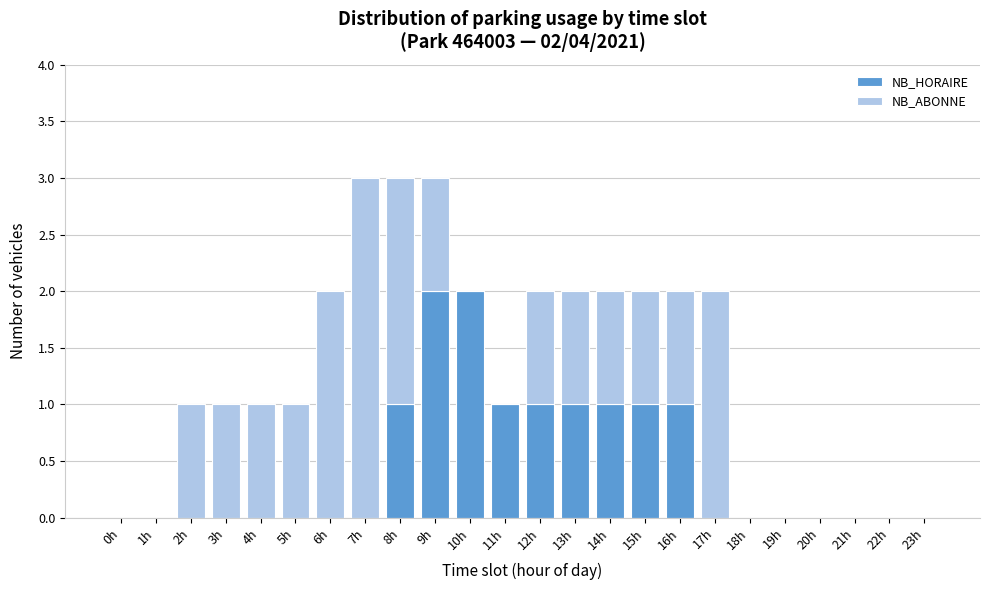

True or false: NB_HORAIRE has a value of 1 at 5h.

False